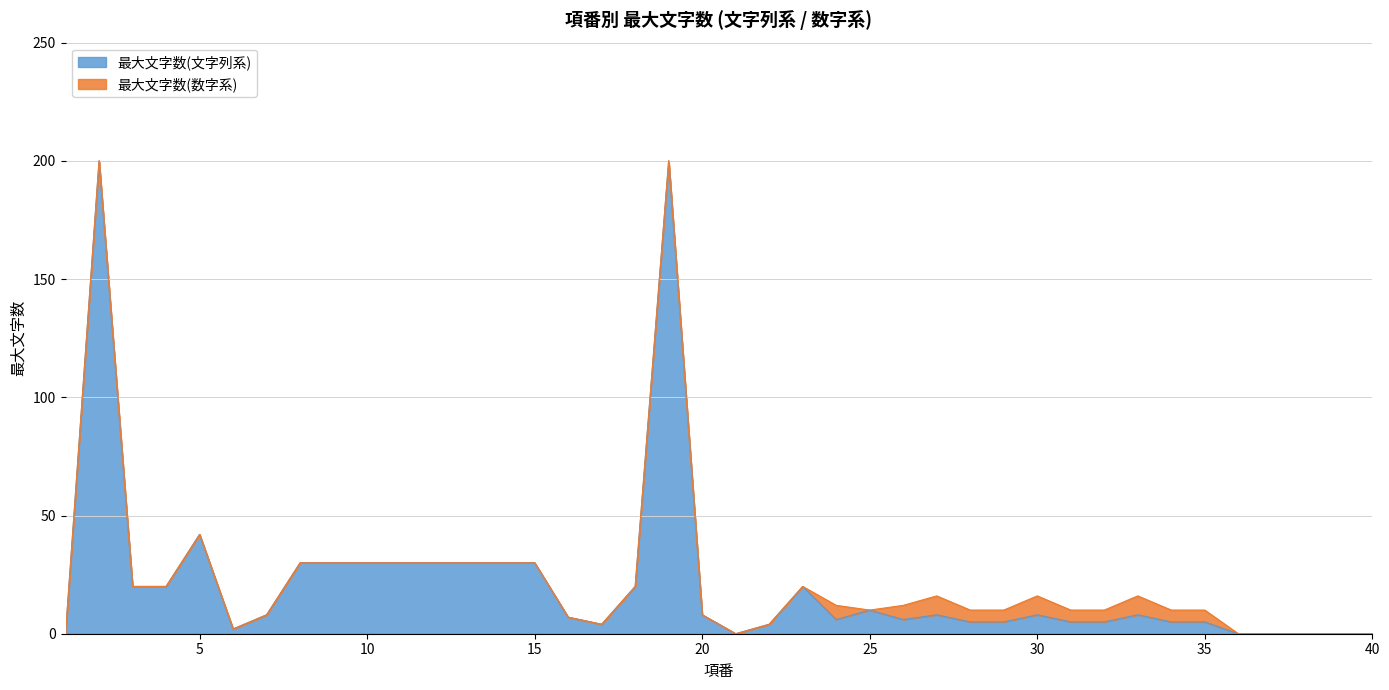

Does the chart have visible grid lines?

Yes